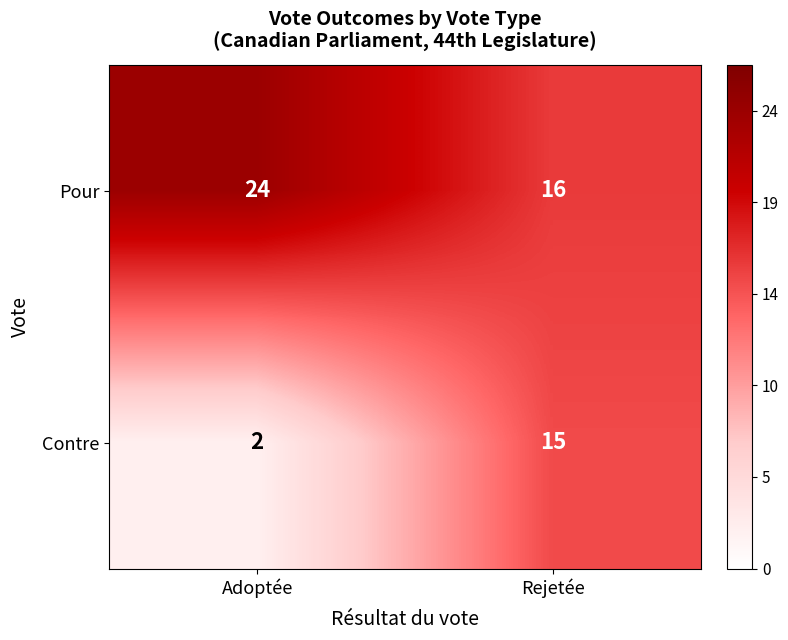

At Adoptée, list the series in order from largest to smallest.

Pour, Contre